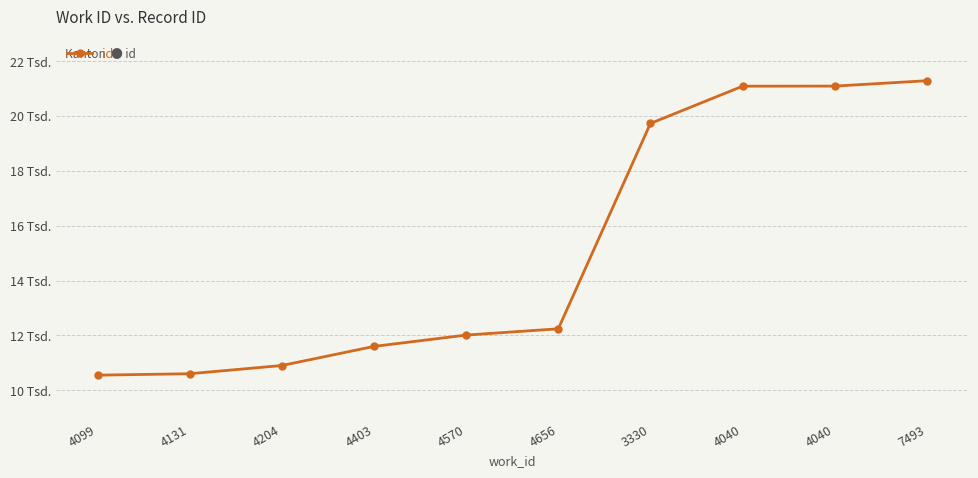

Between 4204 and 4040, which is larger?

4040